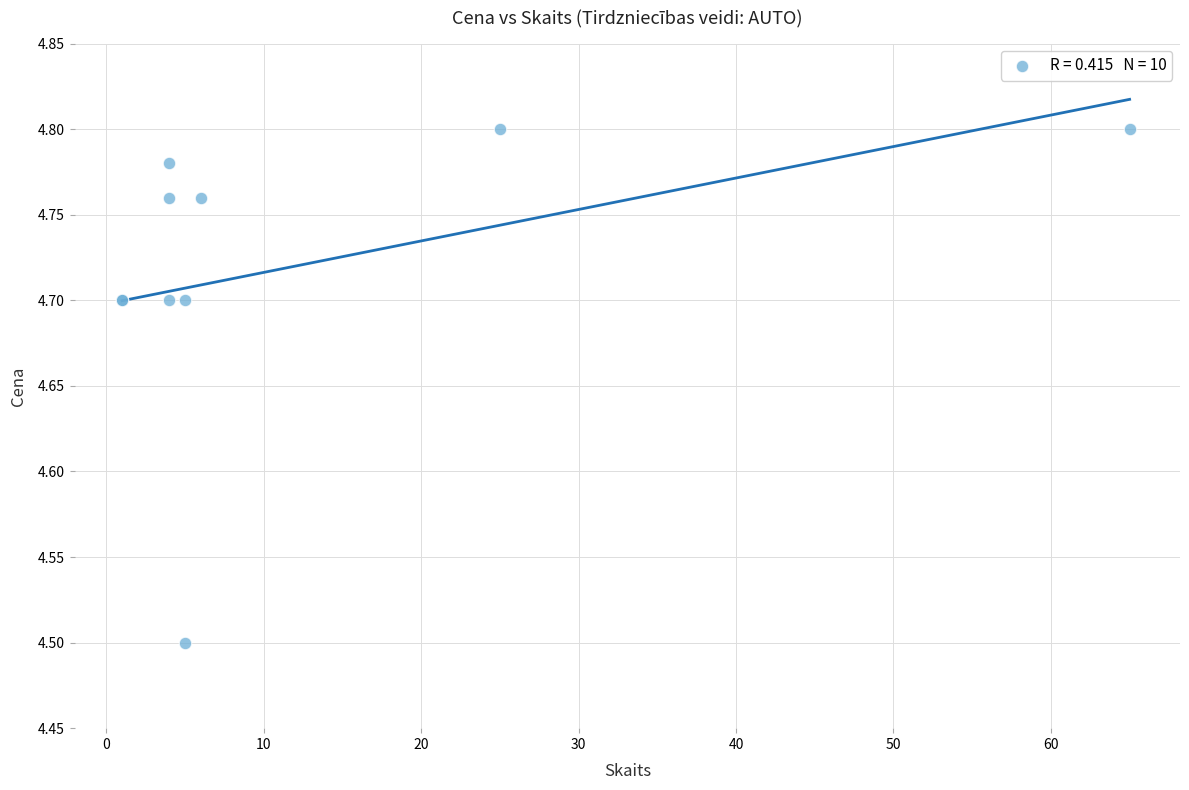

What Y value in the scatter plot is closest to 4?

4.5